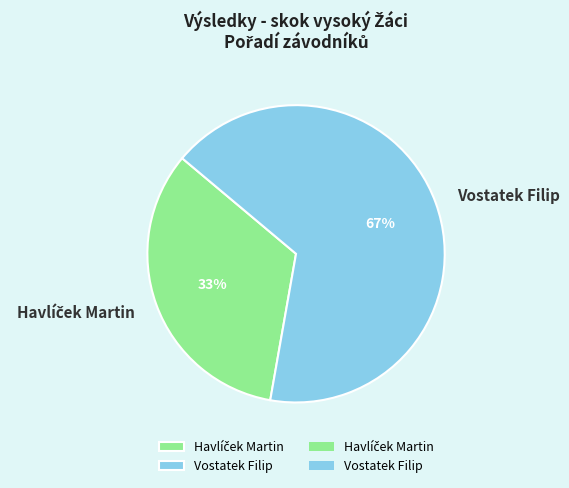

Count the number of slices in the pie.

2